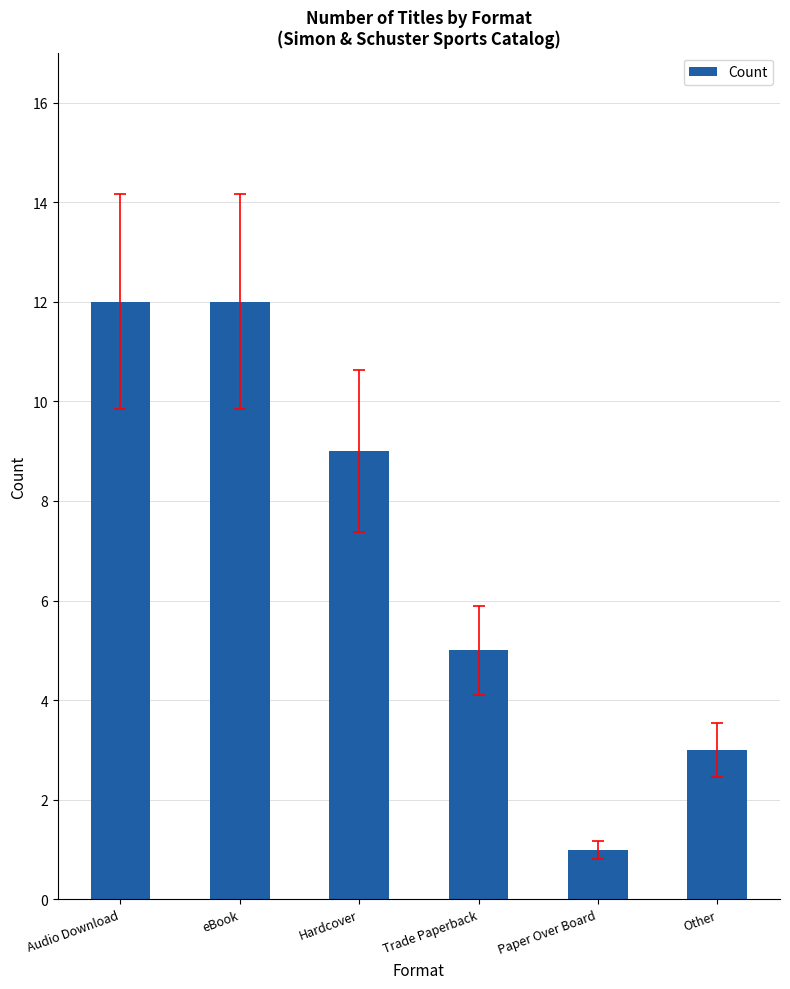

Which category has the lowest value across all series?

Paper Over Board